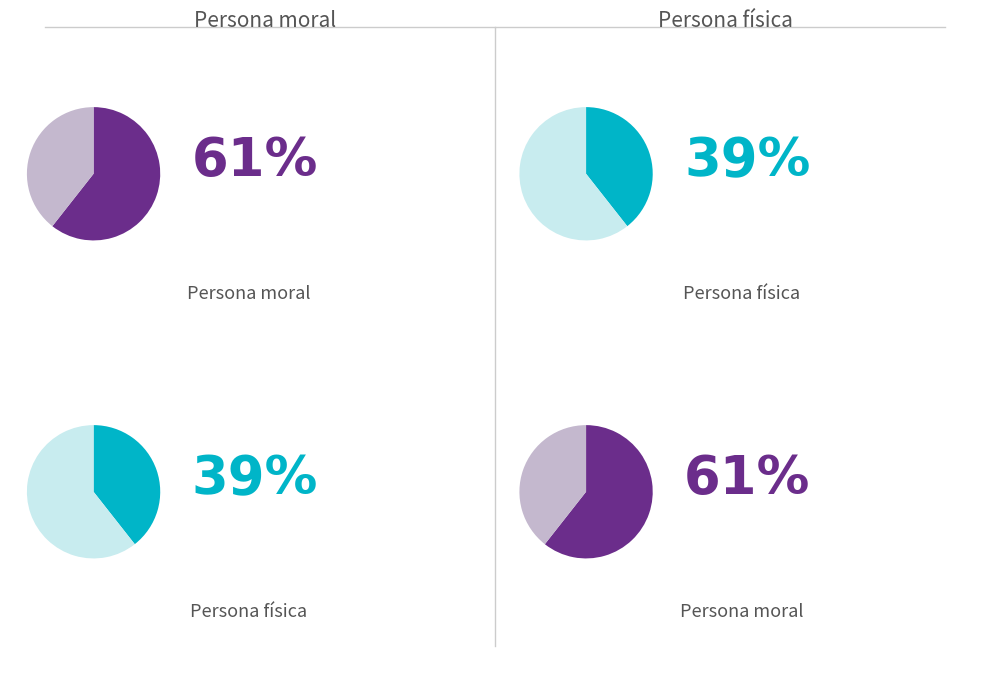

What is the largest slice in the pie chart?

Persona moral